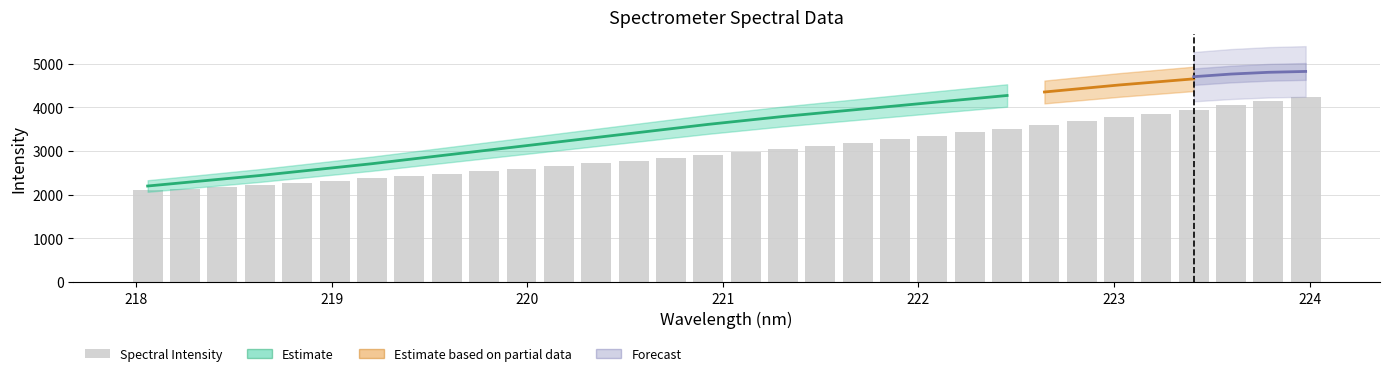

What is the sum of all values?

96729.3